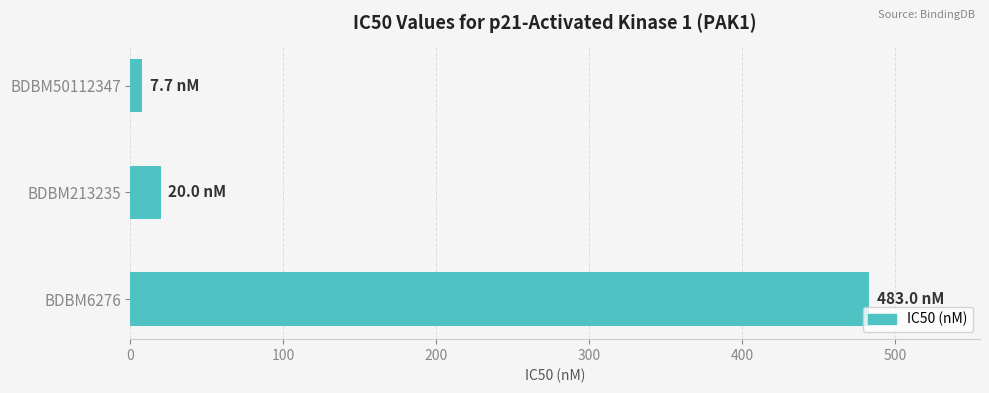

What is the minimum value shown in the chart?

7.7